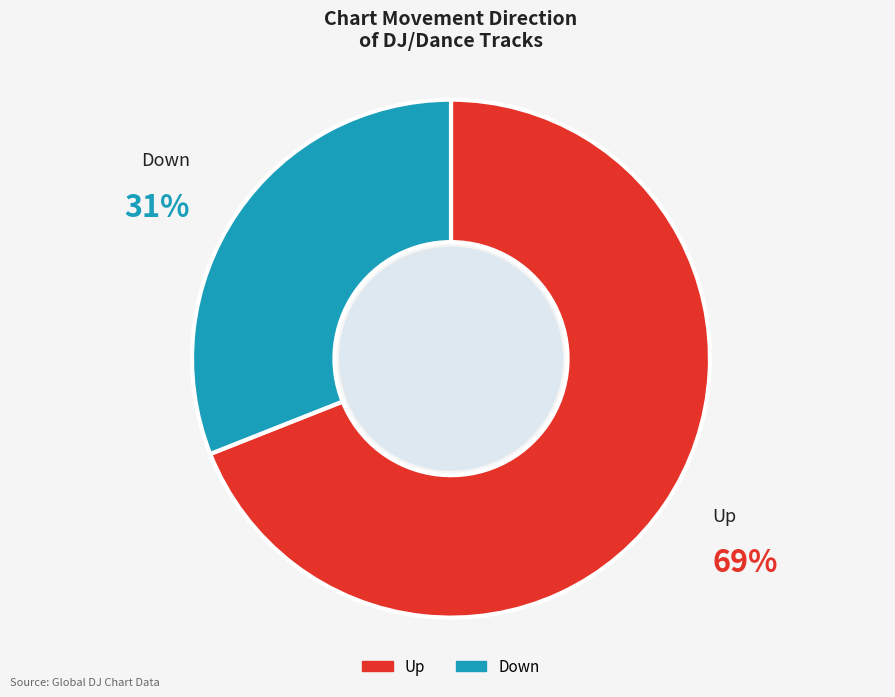

Does Up represent more than half of the total?

Yes